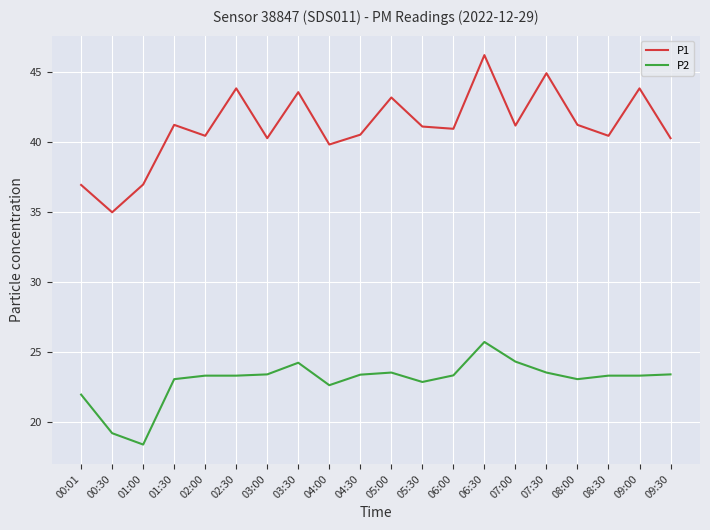

Between 00:01 and 07:30, which series saw the biggest shift?

P1